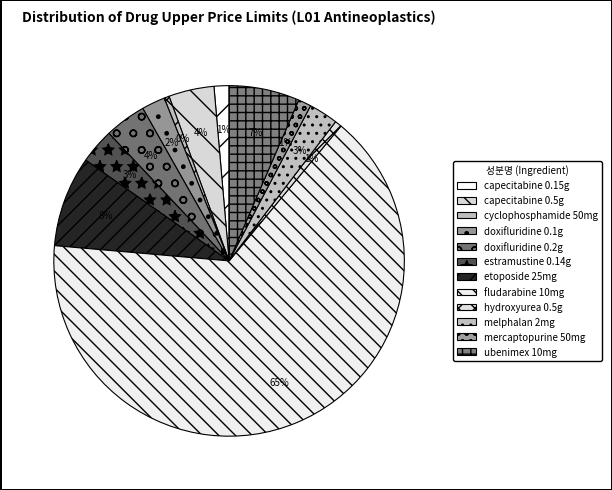

How many segments does this pie chart have?

12